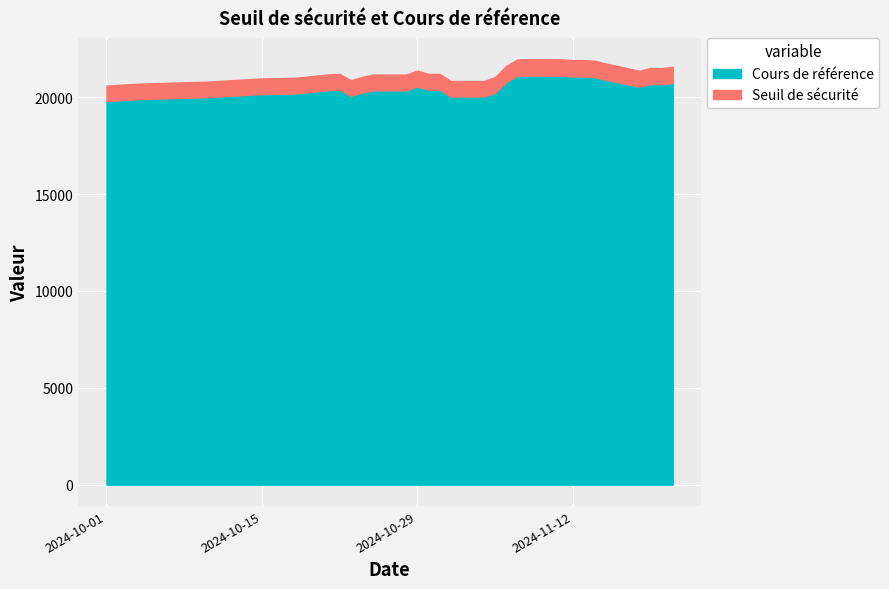

The value of Cours de référence at 2024-10-04 is 32534.8. True or false?

False